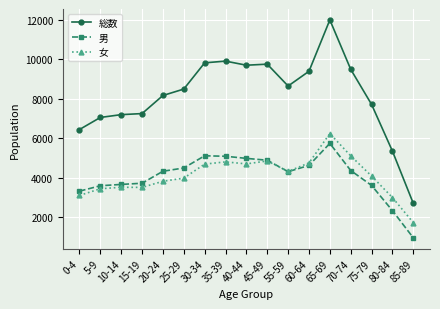

What is the minimum value shown in the chart?

972